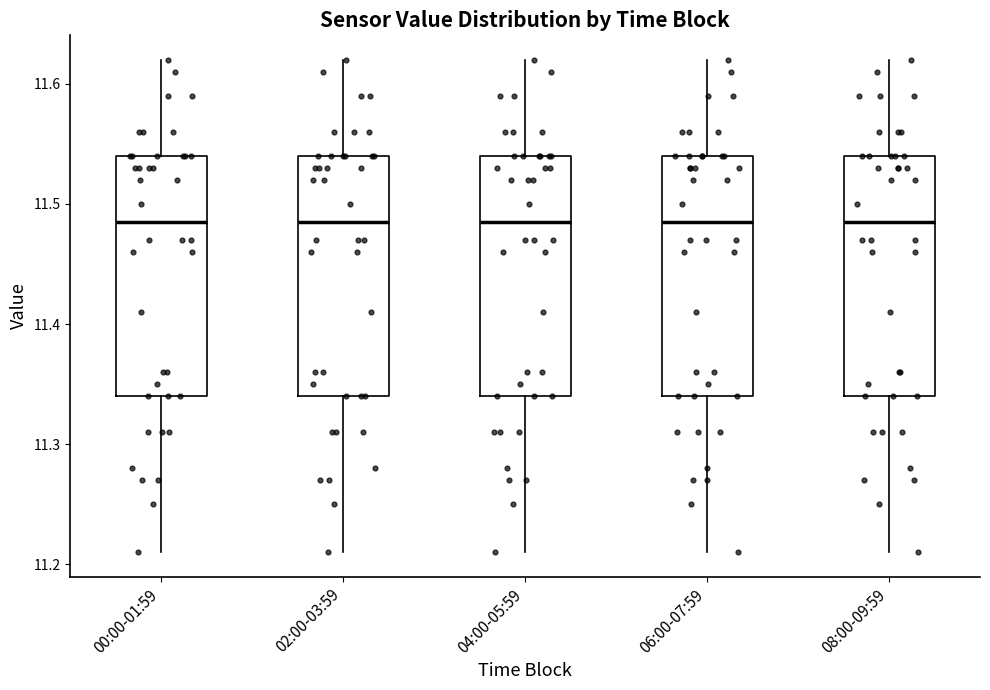

Reading left to right, transcribe this box plot: for each box, give where its median line is, the range the box spans, and where its two whiskers end, as read against the y-axis. The values are not printed on the chart, so give them approximately, as read against the axis.

00:00-01:59: median 11.49, box 11.34 to 11.54, whiskers 11.21 to 11.62
02:00-03:59: median 11.49, box 11.34 to 11.54, whiskers 11.21 to 11.62
04:00-05:59: median 11.49, box 11.34 to 11.54, whiskers 11.21 to 11.62
06:00-07:59: median 11.49, box 11.34 to 11.54, whiskers 11.21 to 11.62
08:00-09:59: median 11.49, box 11.34 to 11.54, whiskers 11.21 to 11.62